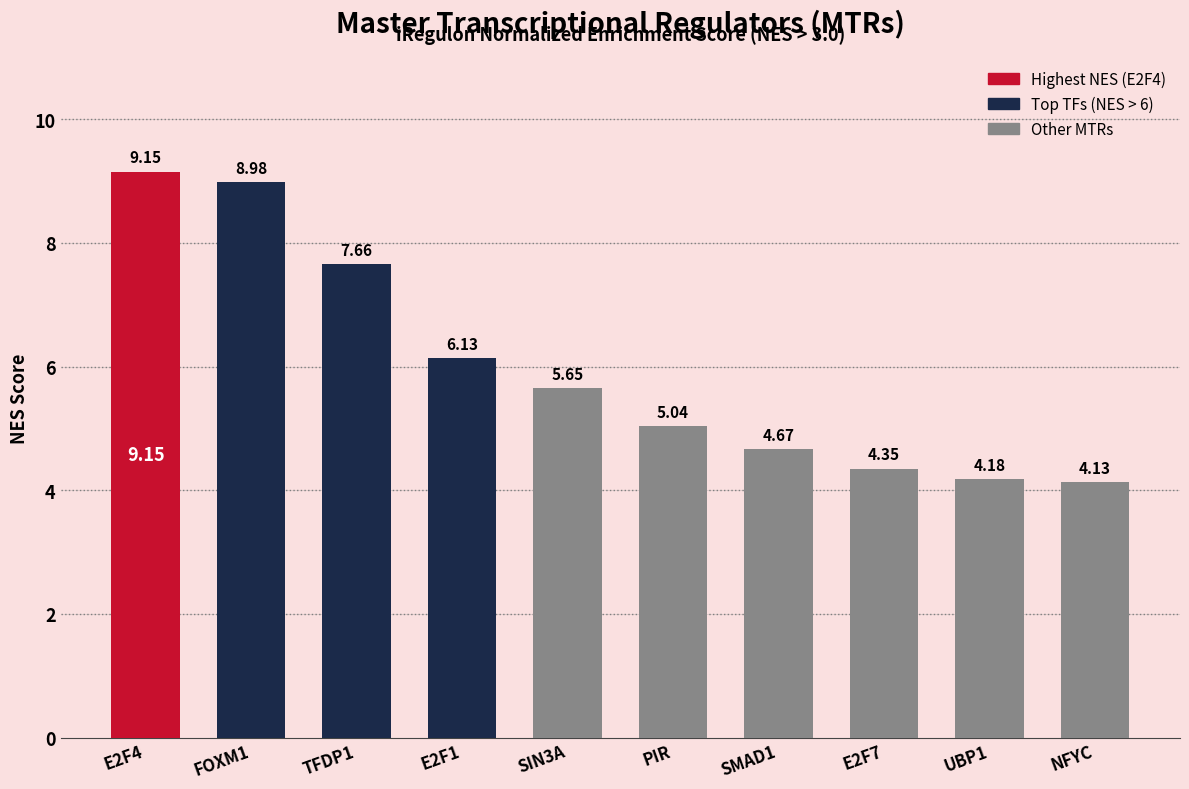

Which category has the lowest value across all series?

NFYC